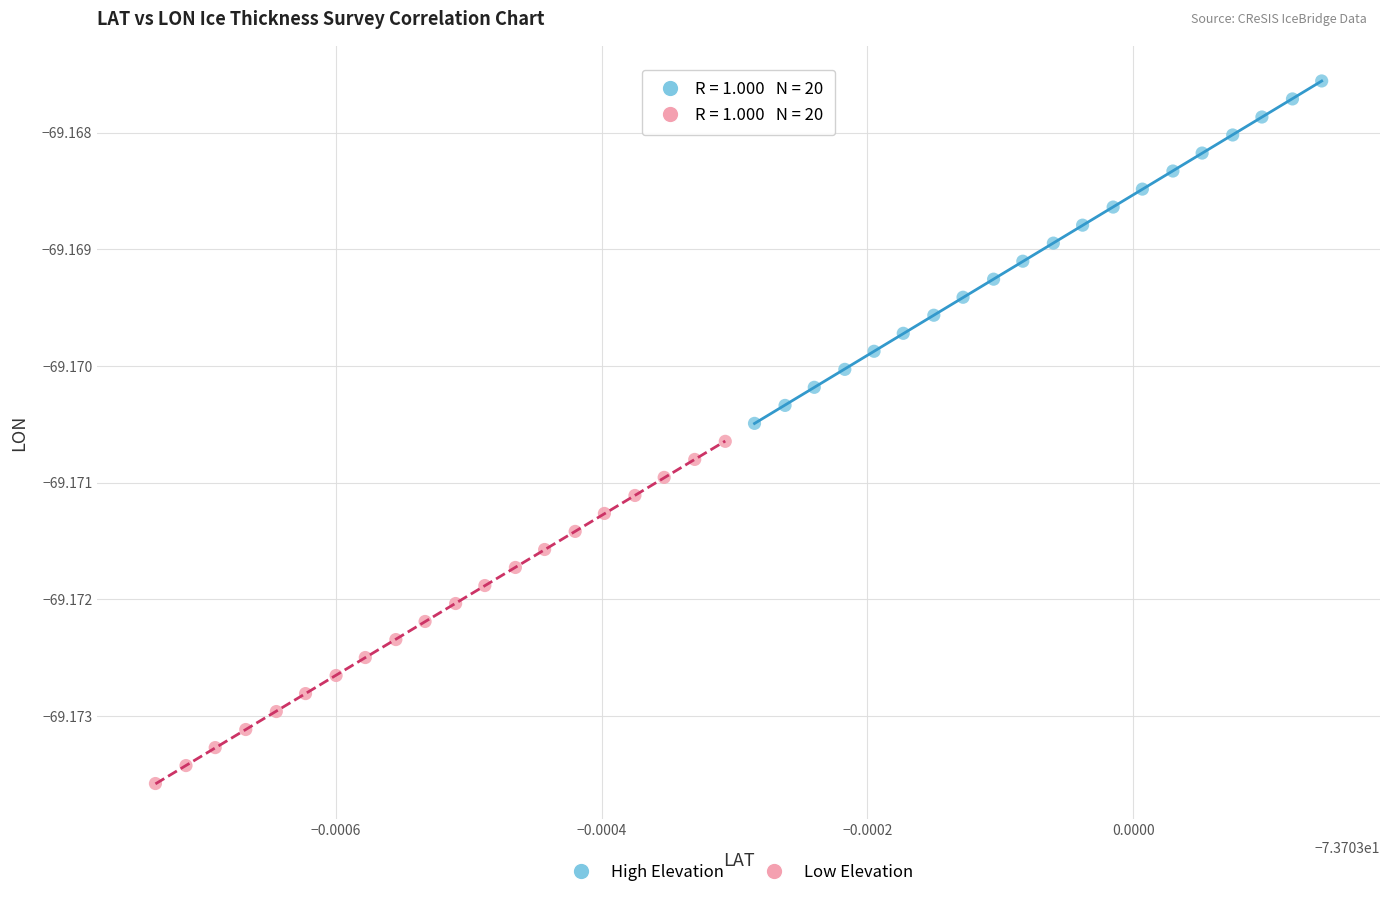

Which series contains the highest Y value?

High Elevation